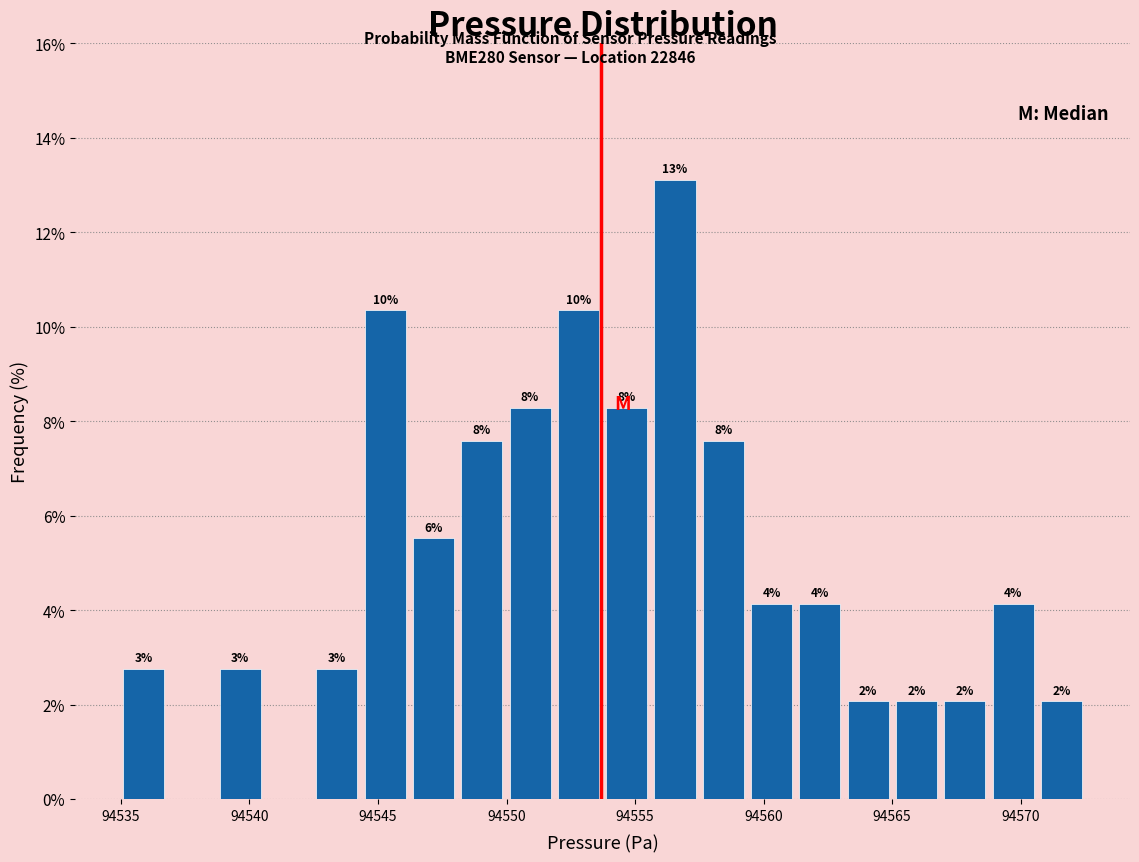

Read against the x-axis, roughly where is the centre of the tallest bar?

94556.5